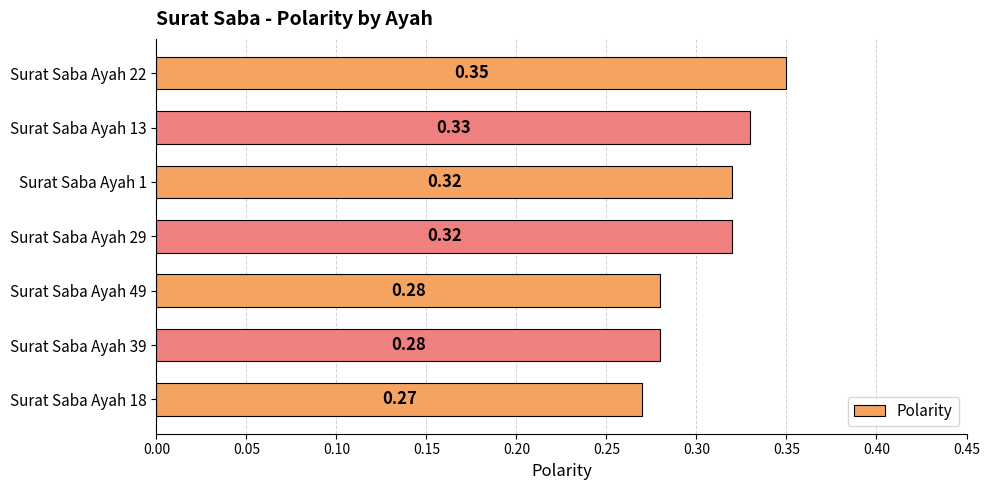

What is the change in value from Surat Saba Ayah 18 to Surat Saba Ayah 13?

+0.1